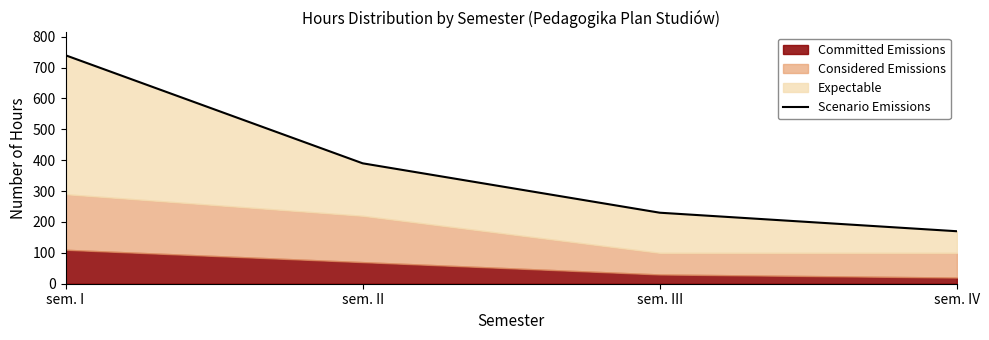

How many values are between 230 and 740?

3